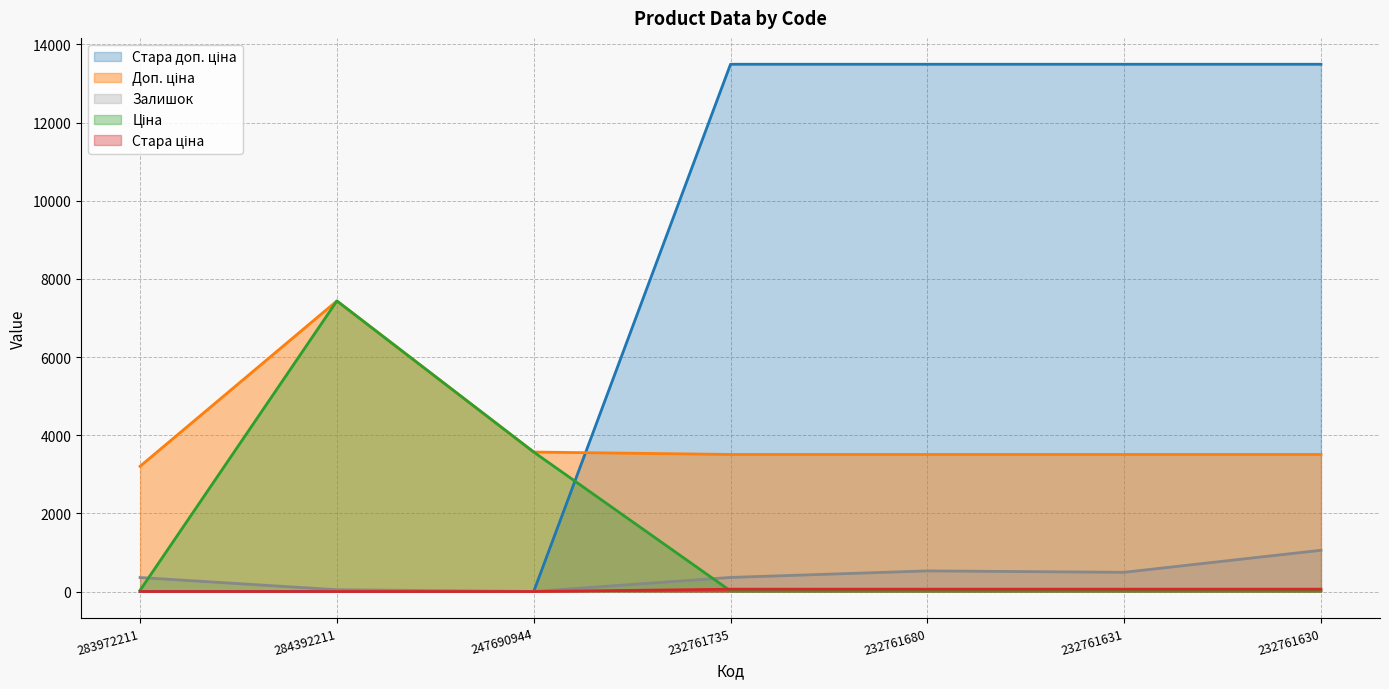

True or false: Стара доп. ціна and Залишок cross at least once.

False